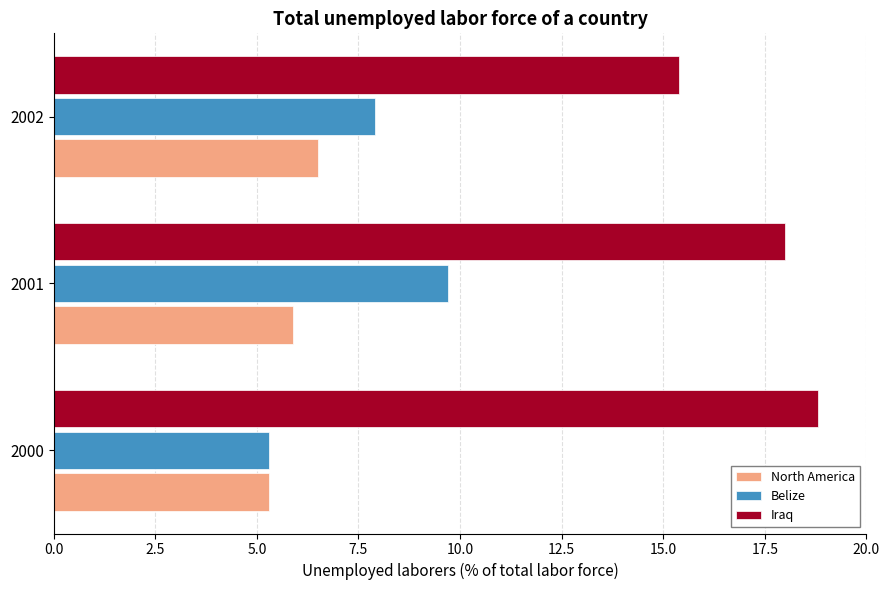

The Belize series shows 11.1 at 2002. True or false?

False